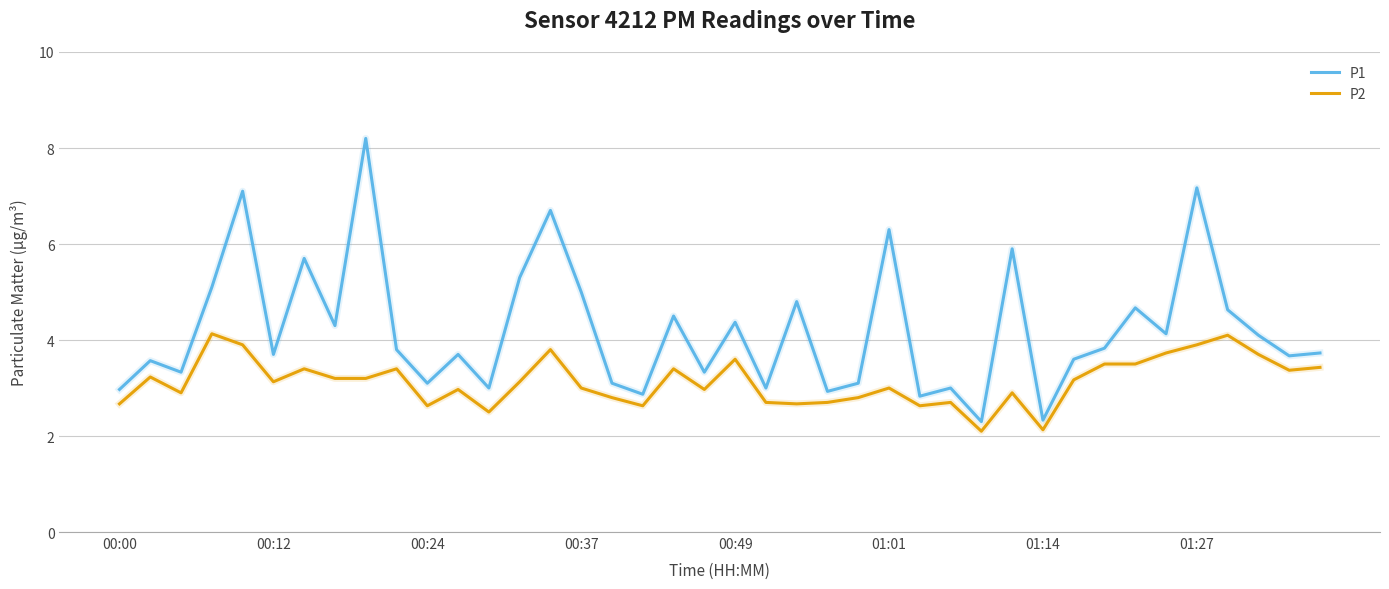

Which series has the largest range (max minus min)?

P1